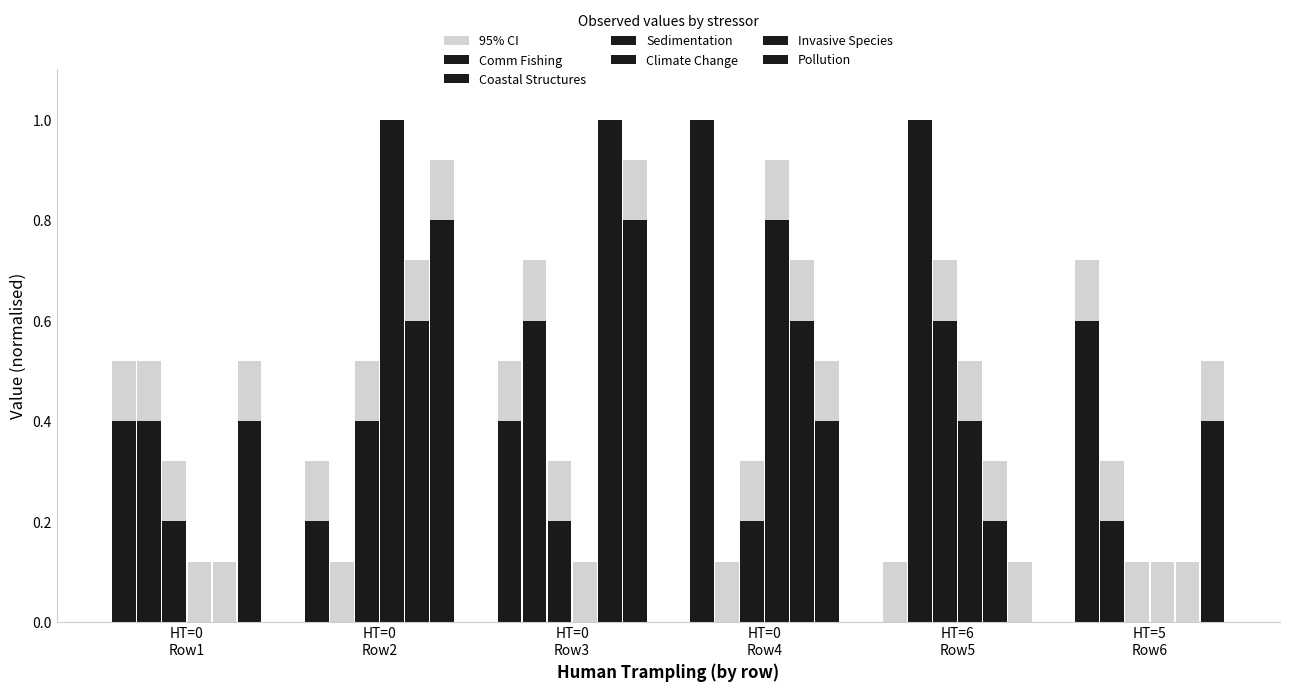

What is the difference between the maximum and minimum values in the Sedimentation series?

0.6